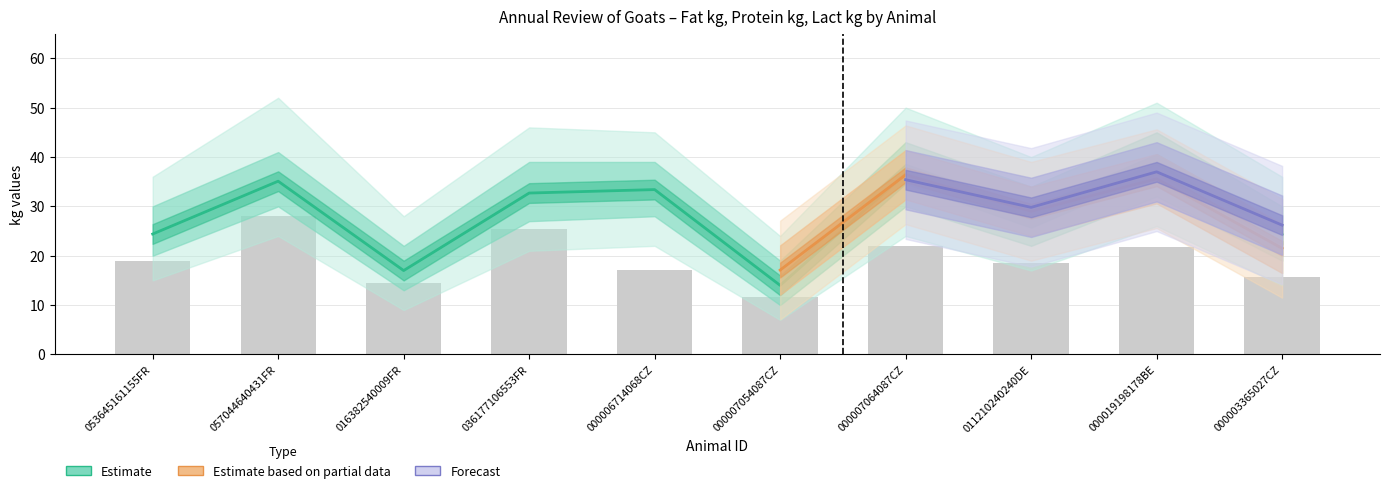

Between 000003365027CZ and 053645161155FR, which is larger?

053645161155FR